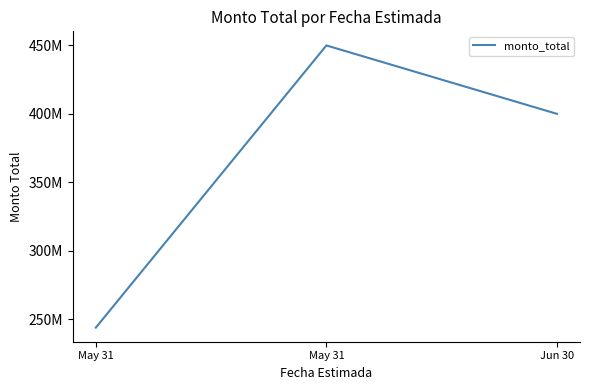

Does the chart have visible grid lines?

No